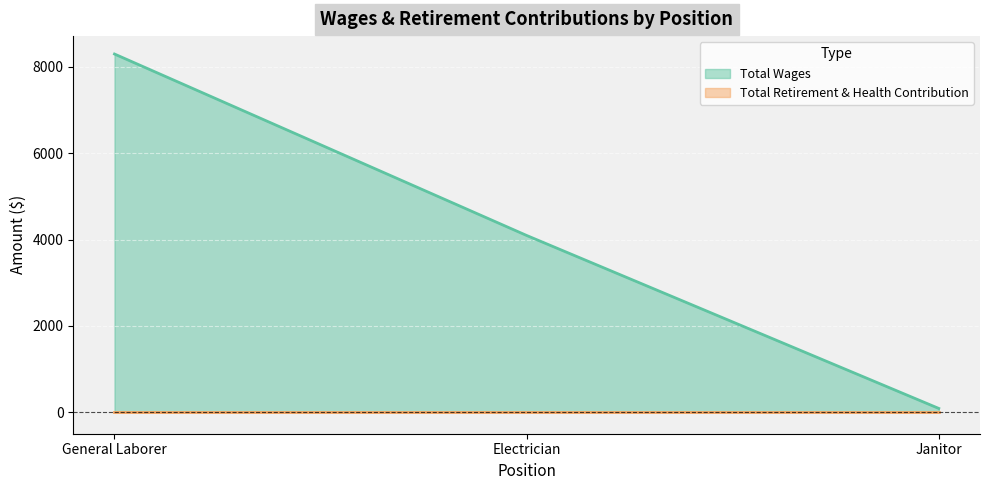

What is the average value?

4159